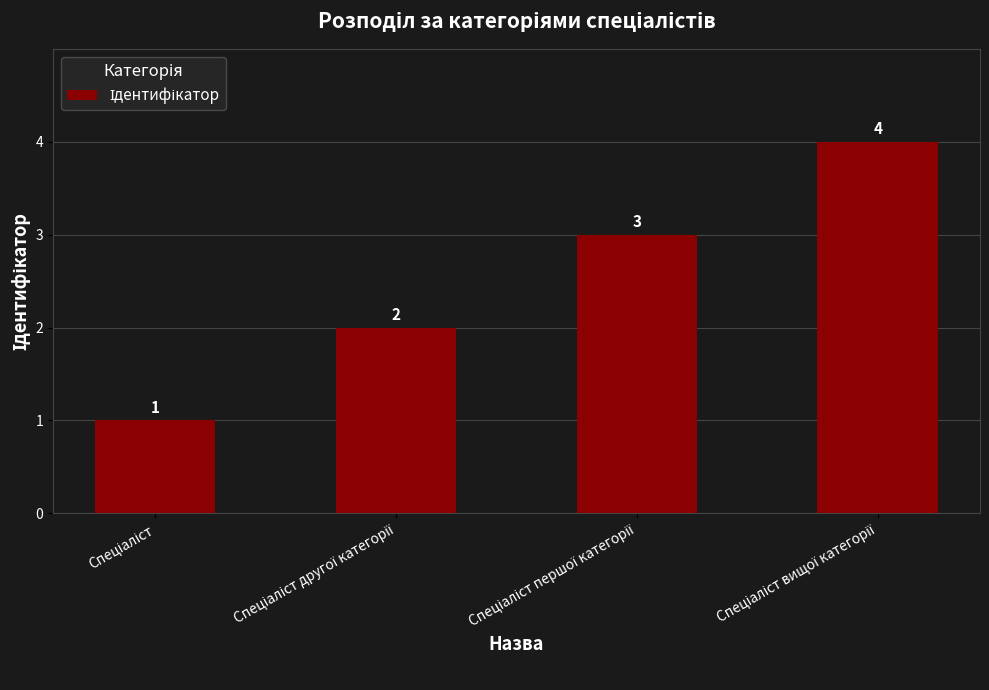

What is the greatest value displayed?

4